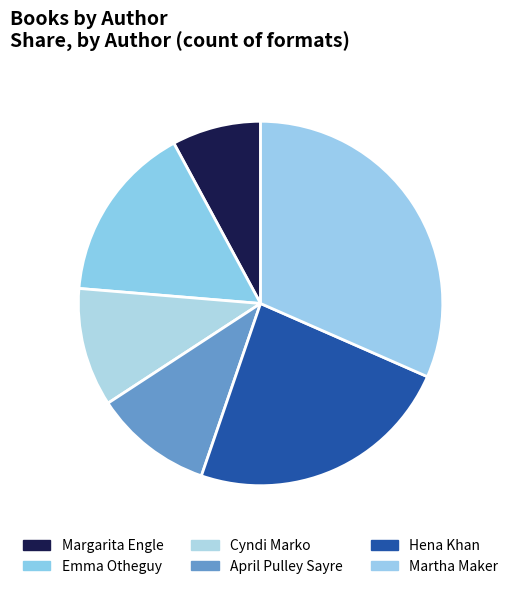

How many slices are in this pie chart?

6